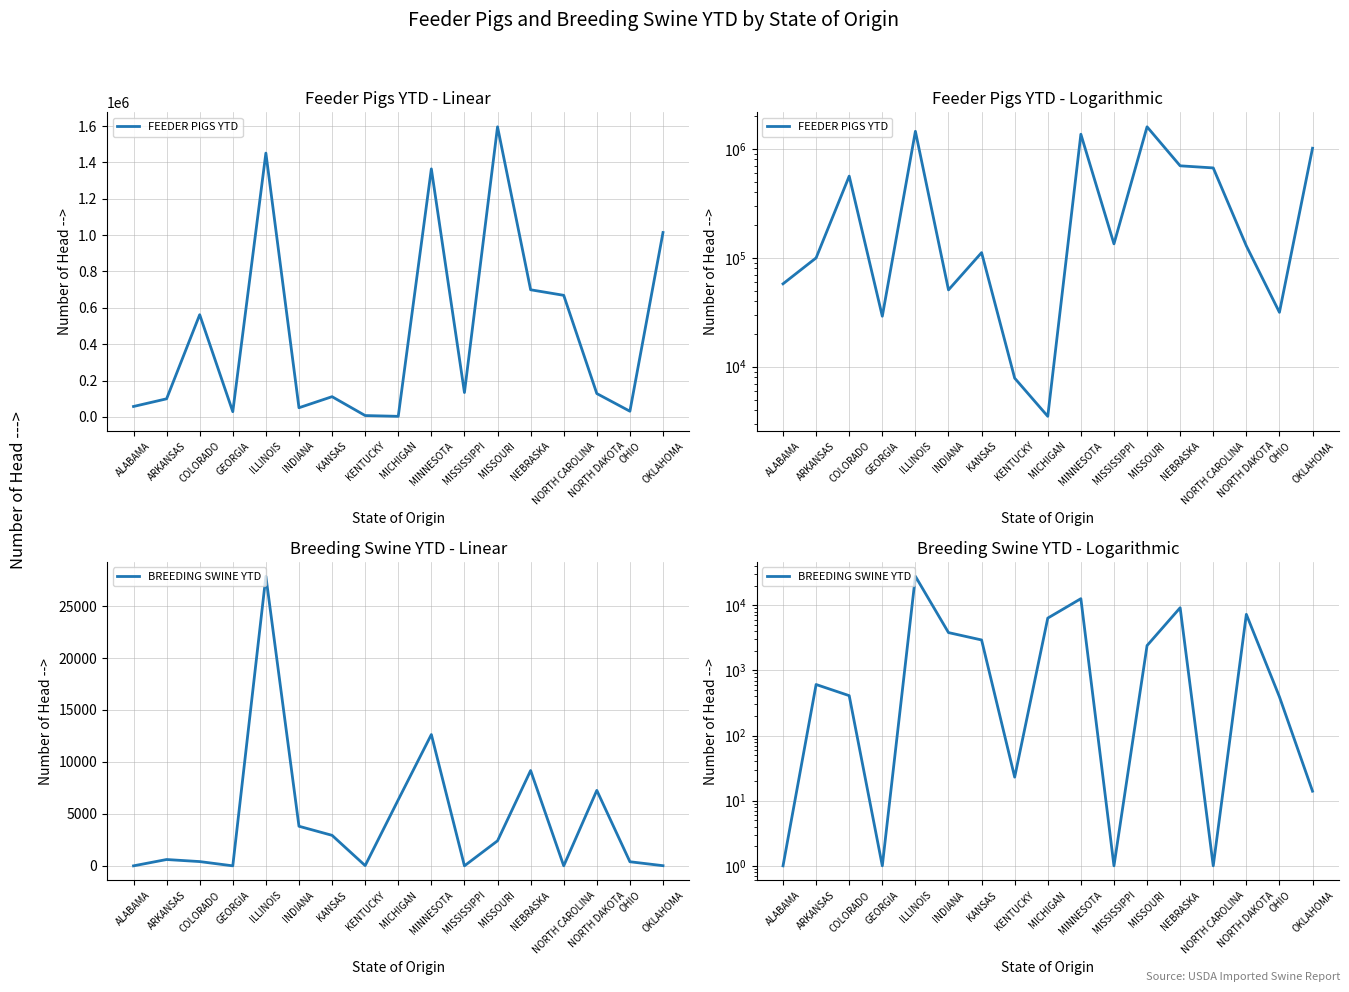

What is the label of the 10th point from the right?

KENTUCKY